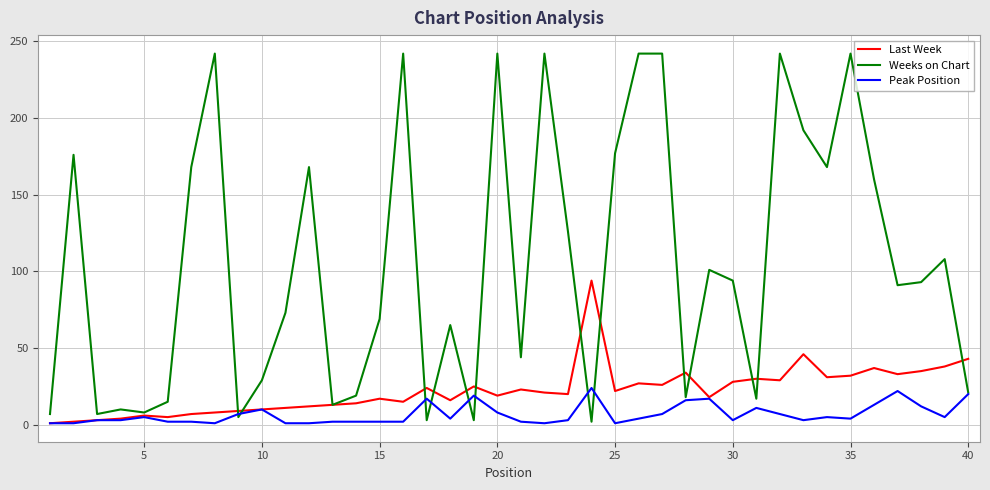

Which series has the widest spread of values?

Weeks on Chart